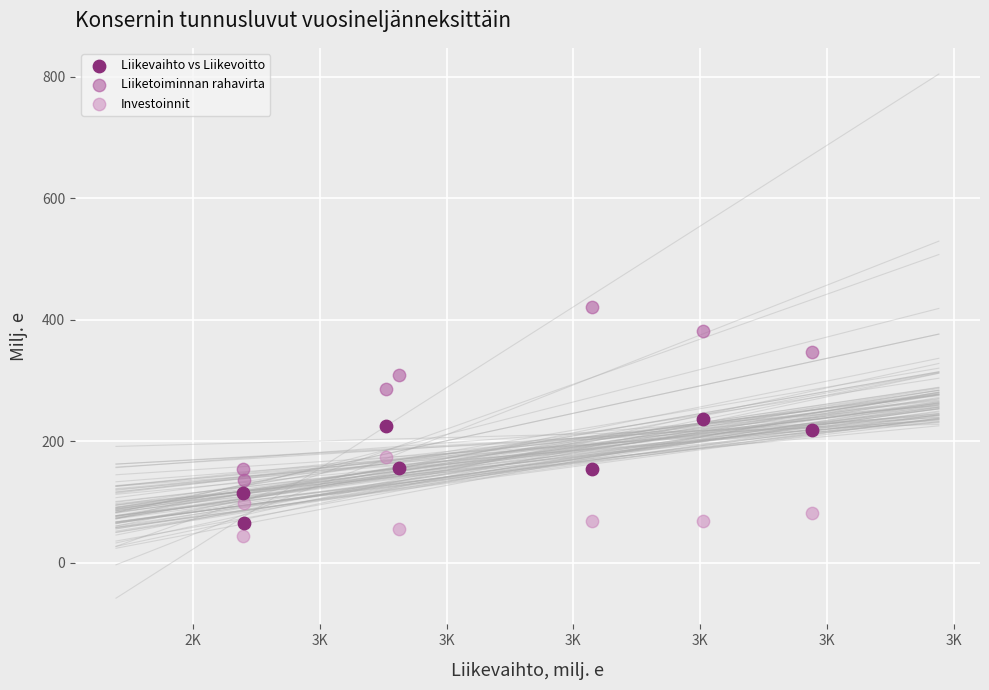

What are all the series names shown in the legend?

Liikevaihto vs Liikevoitto, Liiketoiminnan rahavirta, Investoinnit